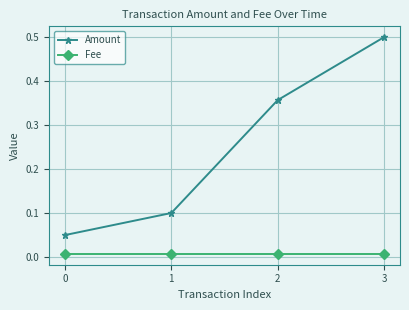

Is the value of Fee at 1 greater than the value of Amount at 1?

No